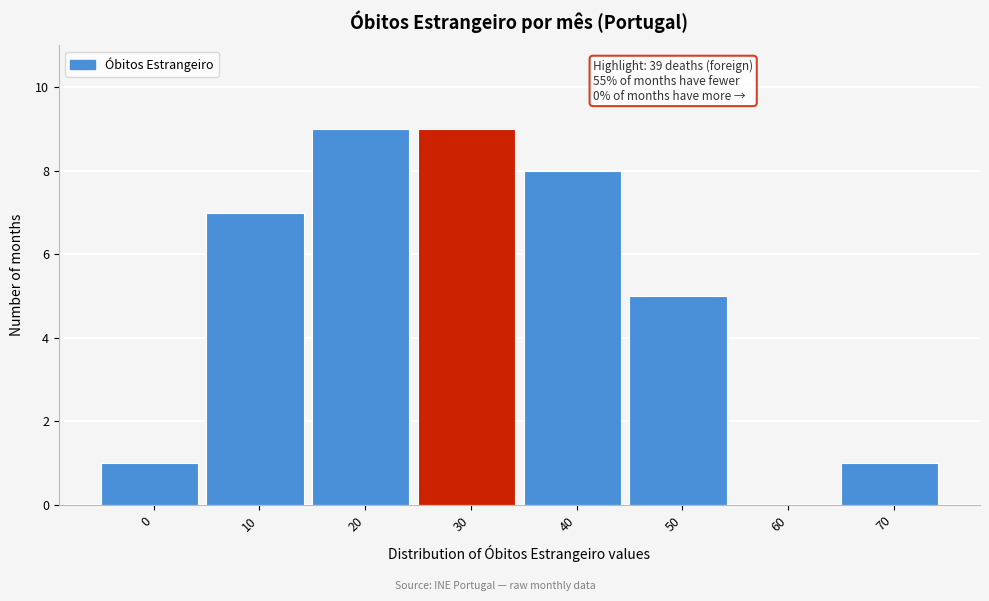

Reading right to left, what are all the values shown in this chart?

70=1	60=0	50=5	40=8	30=9	20=9	10=7	0=1